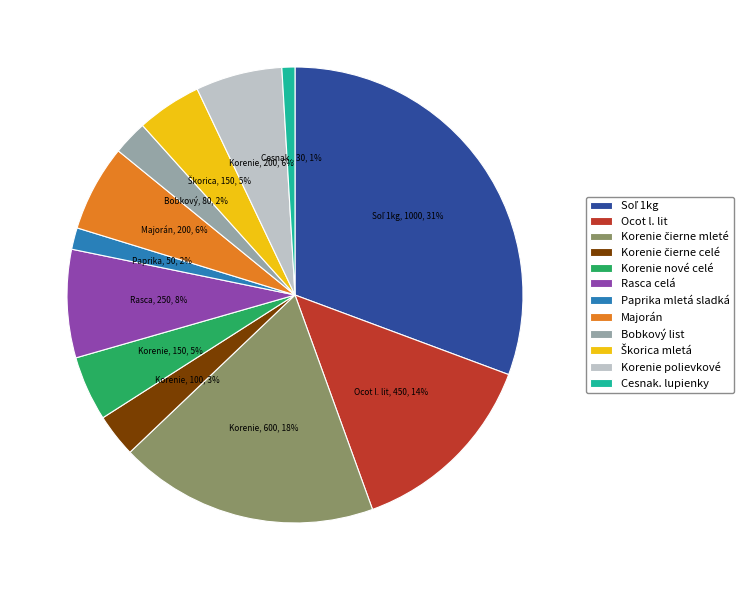

What percentage is the Korenie polievkové slice, to the nearest percent?

6%